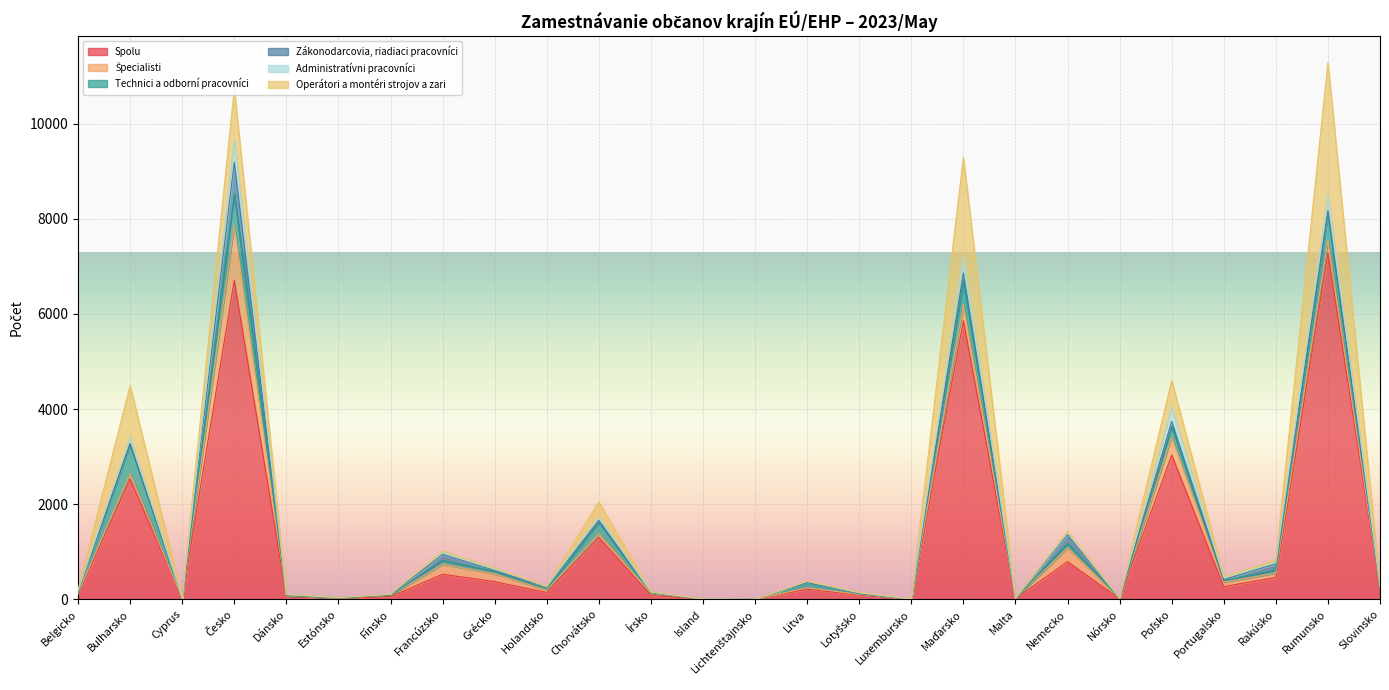

Where is the first local maximum for Spolu?

Bulharsko